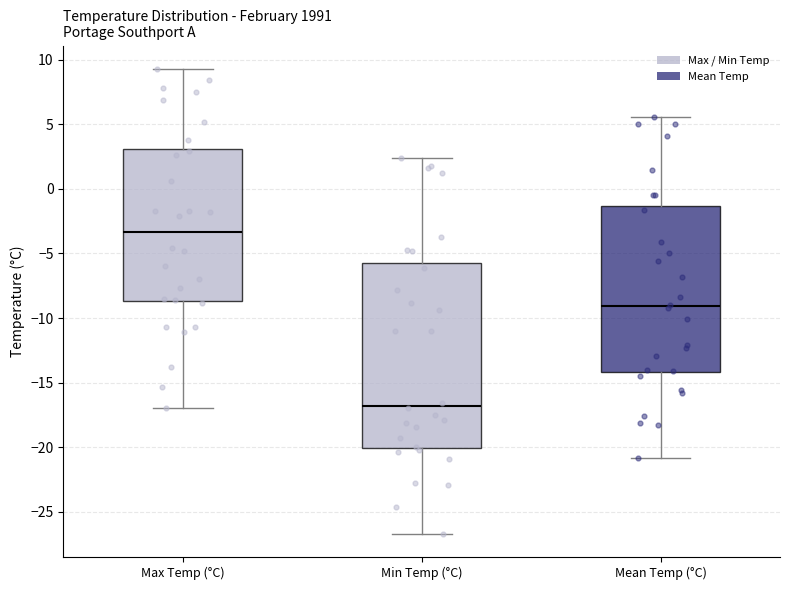

Reading left to right, read every box against the y-axis: the position of its median line, the range the box covers, and the ends of its whiskers. The values are not printed on the chart, so give them approximately, as read against the axis.

Max Temp (°C): median -3.5, box -8.5 to 3.0, whiskers -17.0 to 9.5
Min Temp (°C): median -17.0, box -20.0 to -6.0, whiskers -26.5 to 2.5
Mean Temp (°C): median -9.0, box -14.0 to -1.5, whiskers -21.0 to 5.5